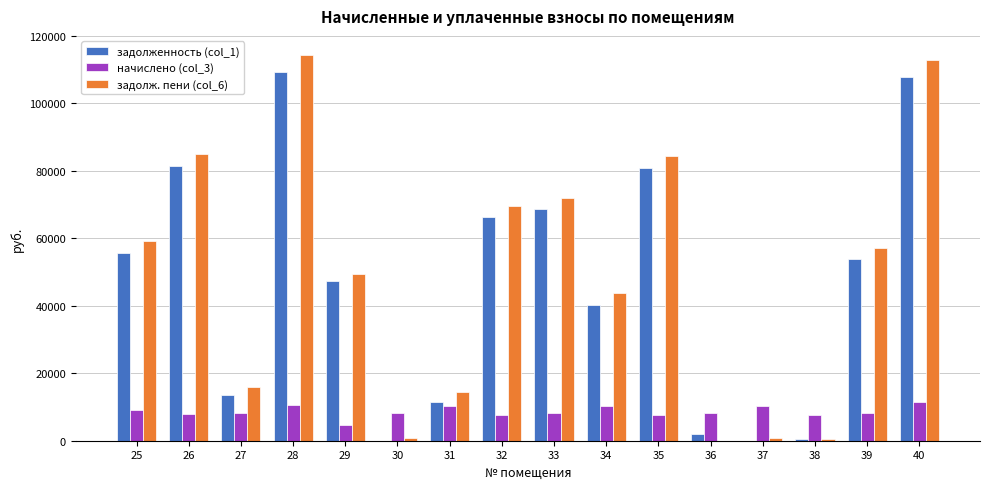

What is the sum of all задолж. пени (col_6) values?

780370.8